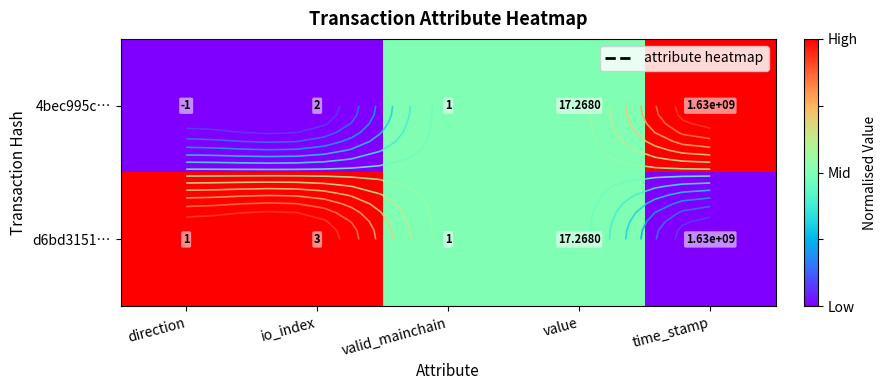

Which series changed the most between valid_mainchain and time_stamp?

4bec995c…